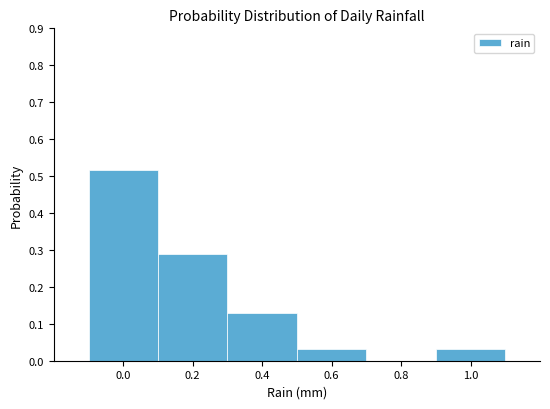

Reading left to right, list every bar in this chart as the range it spans on the x-axis followed by its height. The values are not printed on the chart, so give them approximately, as read against the axis.

-0.1 to 0.1: 0.52
0.1 to 0.3: 0.29
0.3 to 0.5: 0.13
0.5 to 0.9: 0.03
0.9 to 1.1: 0.03